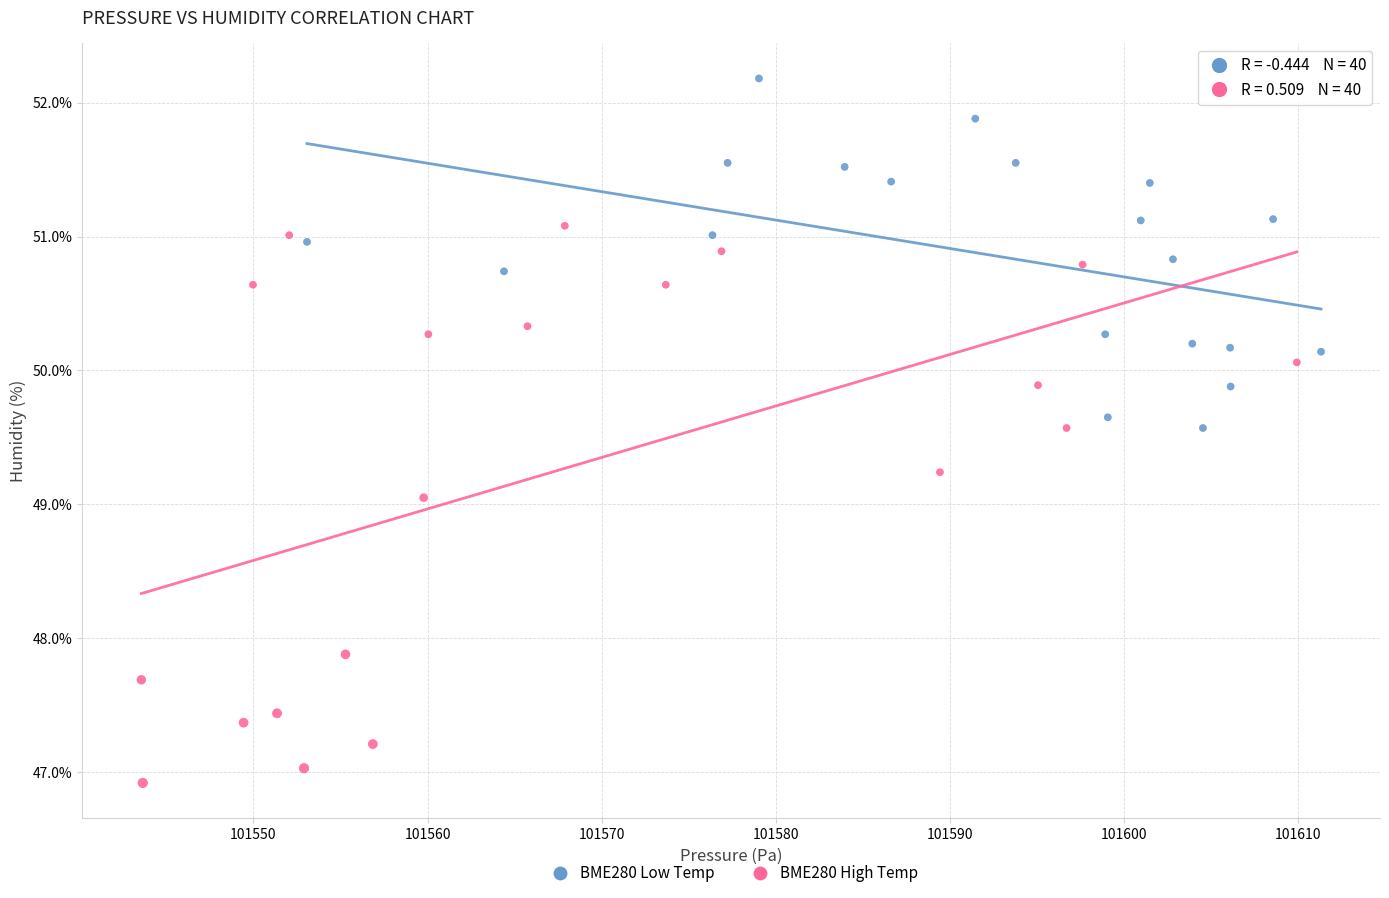

Which series reaches the maximum Y coordinate?

BME280 Low Temp